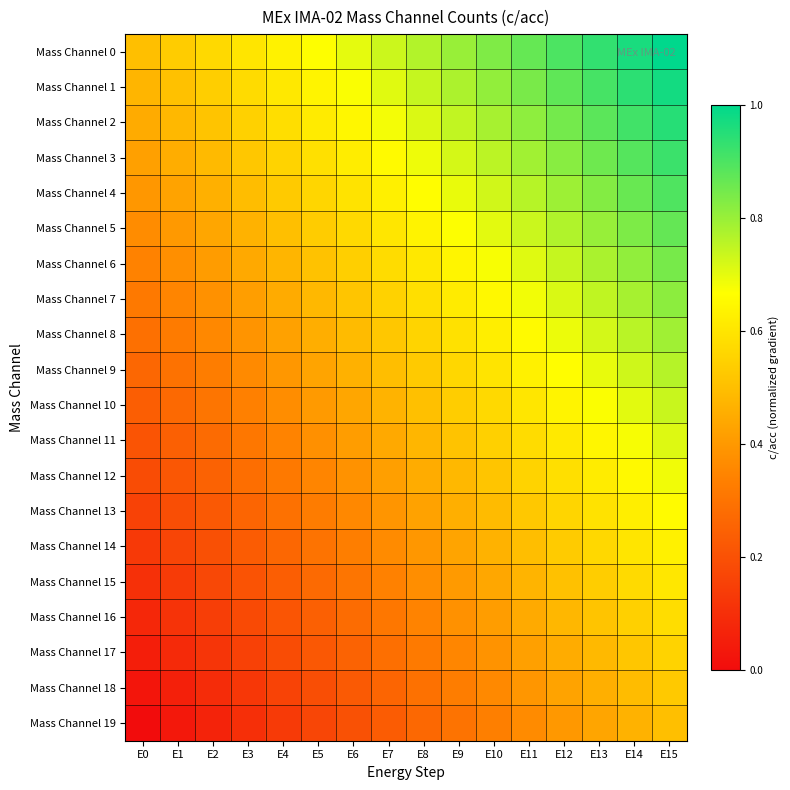

Which series has the largest total across all categories?

Mass Channel 0